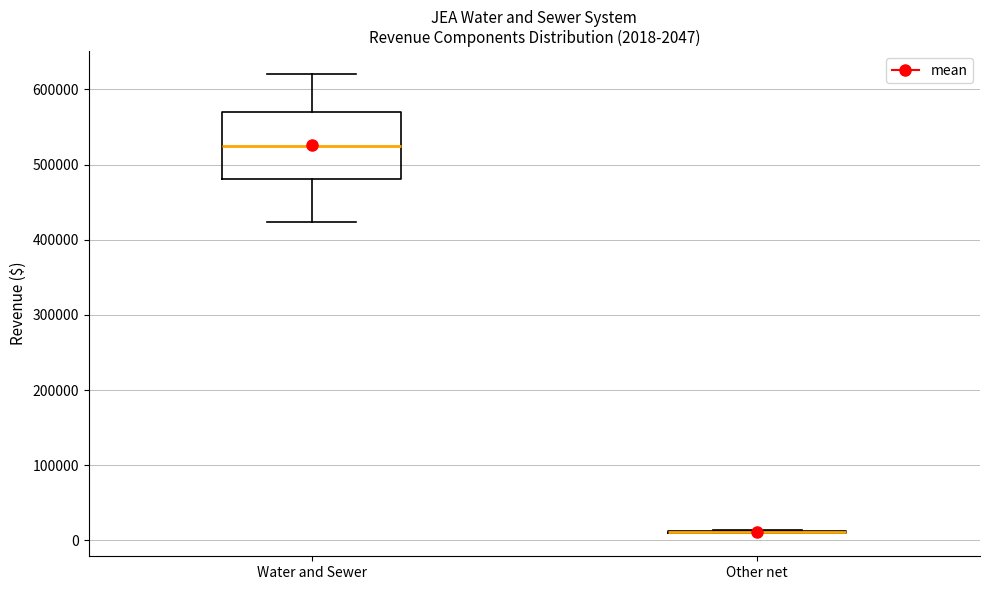

Comparing the boxes themselves (not the whiskers), which one is the tallest?

Water and Sewer